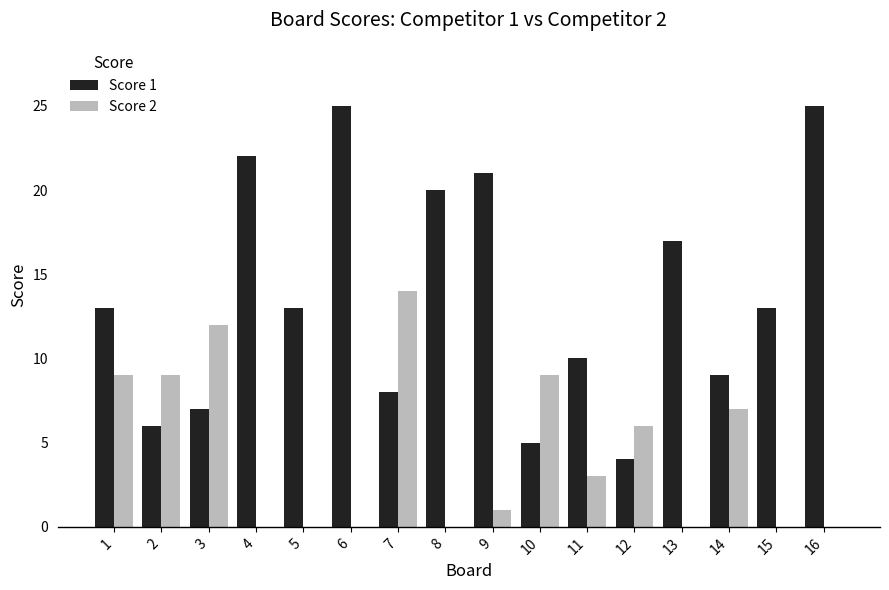

What is the greatest value displayed?

25